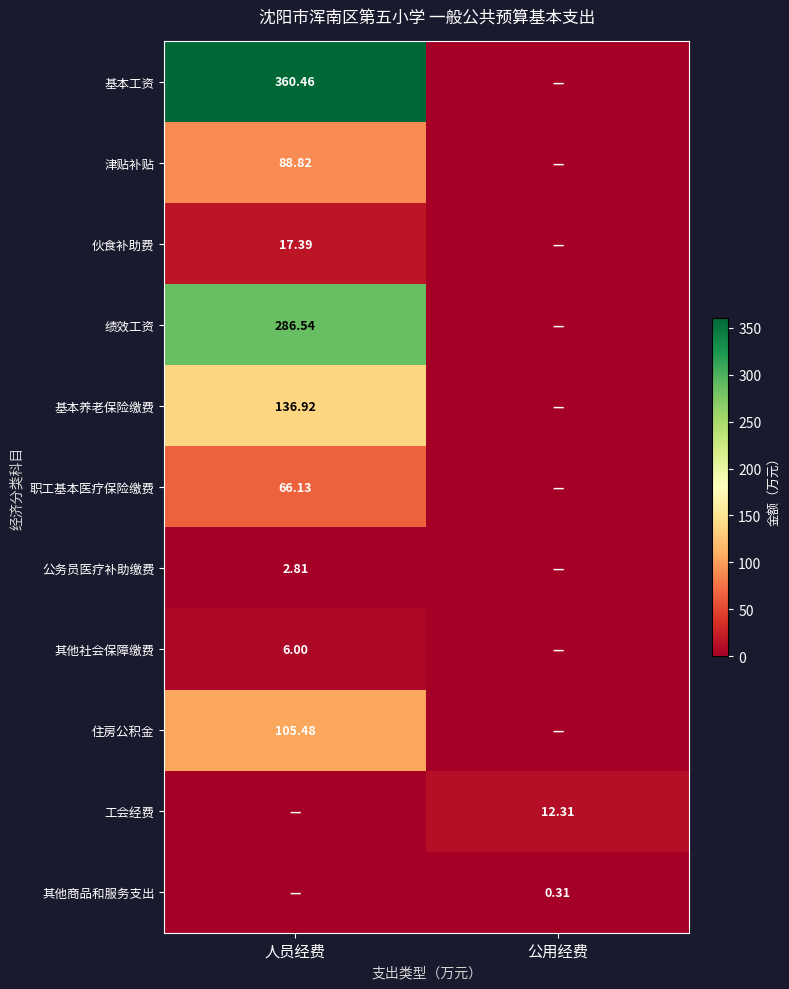

What is the difference between the maximum and minimum values in the 伙食补助费 series?

17.4